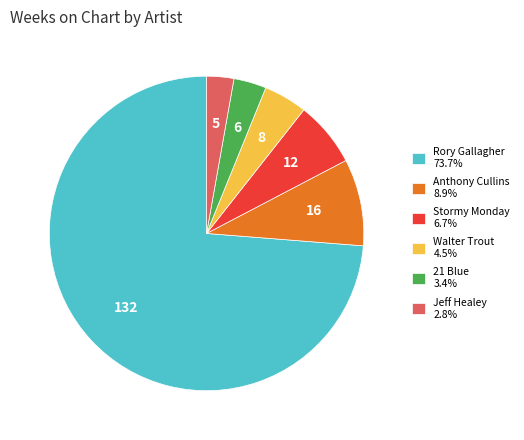

Do Jeff Healey 2.8% and 21 Blue 3.4% together represent more than half of the pie?

No